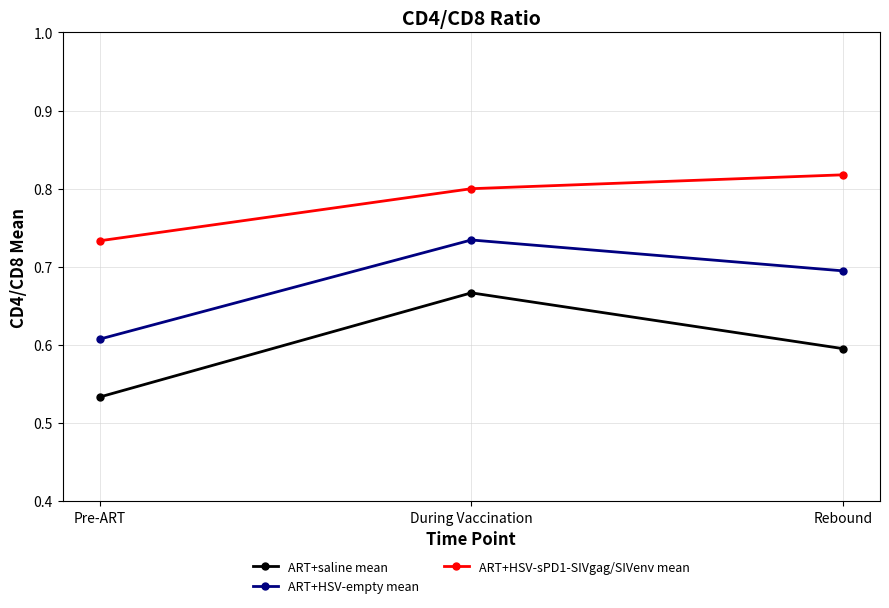

What position from the left is During Vaccination?

2